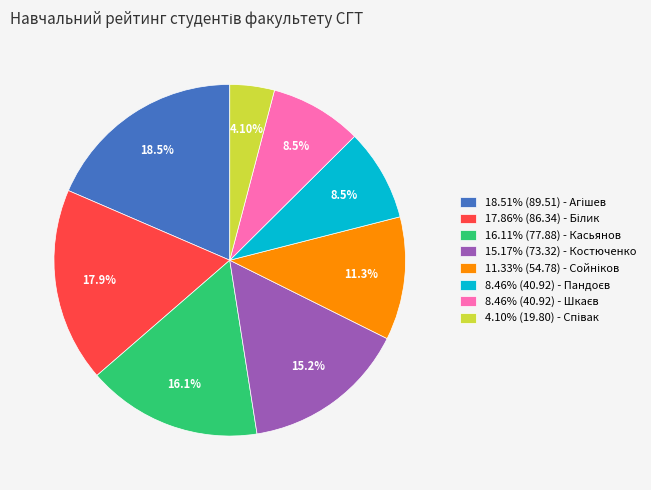

Is there a majority slice in this chart?

No